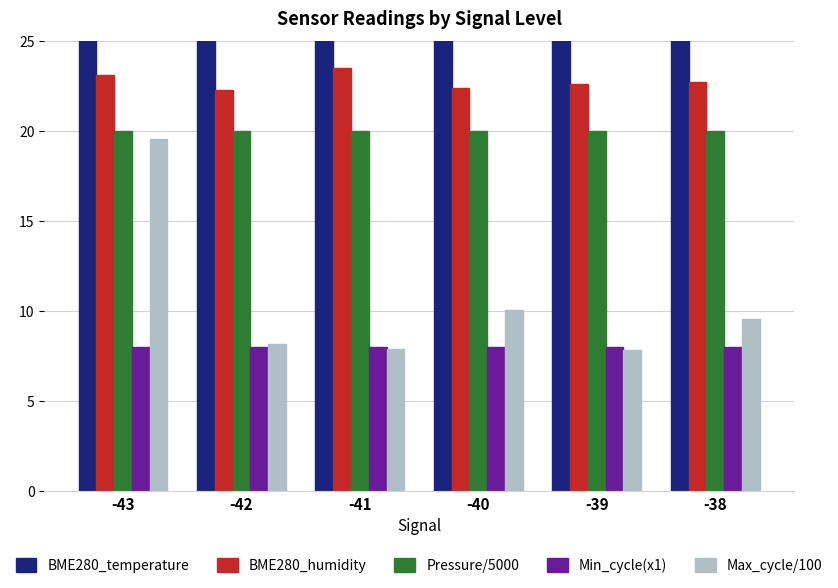

Reading right to left, list all the values displayed in this chart.

BME280_temperature: 25.6	25.9	26.0	25.2	26.0	25.5
BME280_humidity: 22.7	22.6	22.4	23.5	22.3	23.1
Pressure/5000: 20.0	20.0	20.0	20.0	20.0	20.0
Min_cycle(x1): 8.0	8.0	8.0	8.0	8.0	8.0
Max_cycle/100: 9.5	7.8	10.0	7.9	8.2	19.6